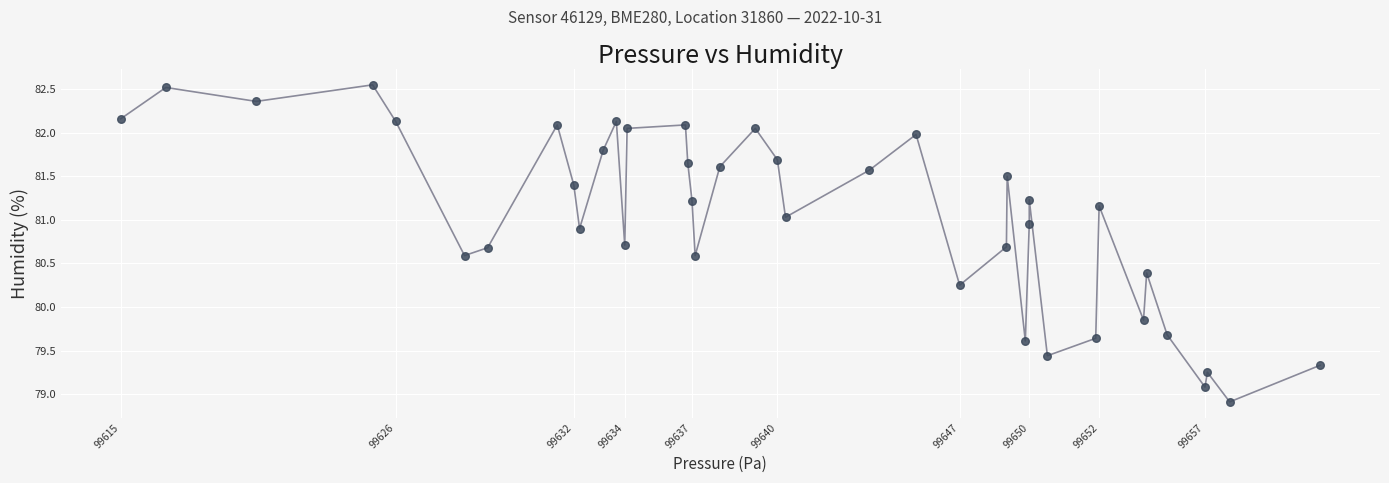

What is the range of X values (max minus min)?

45.7